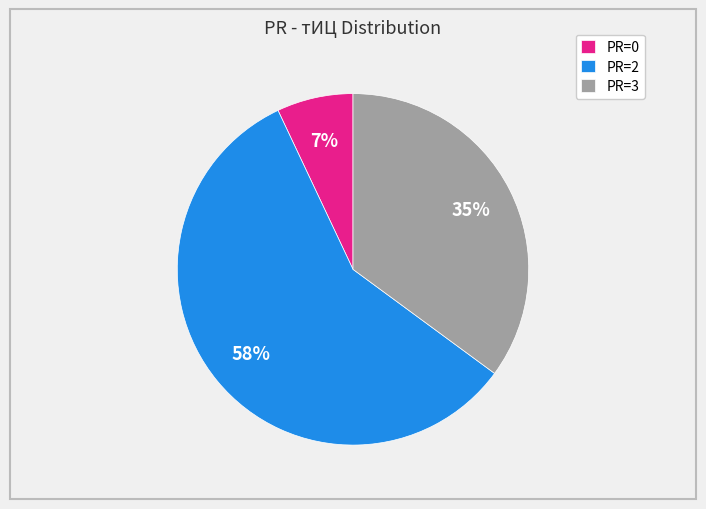

How many slices are in this pie chart?

3